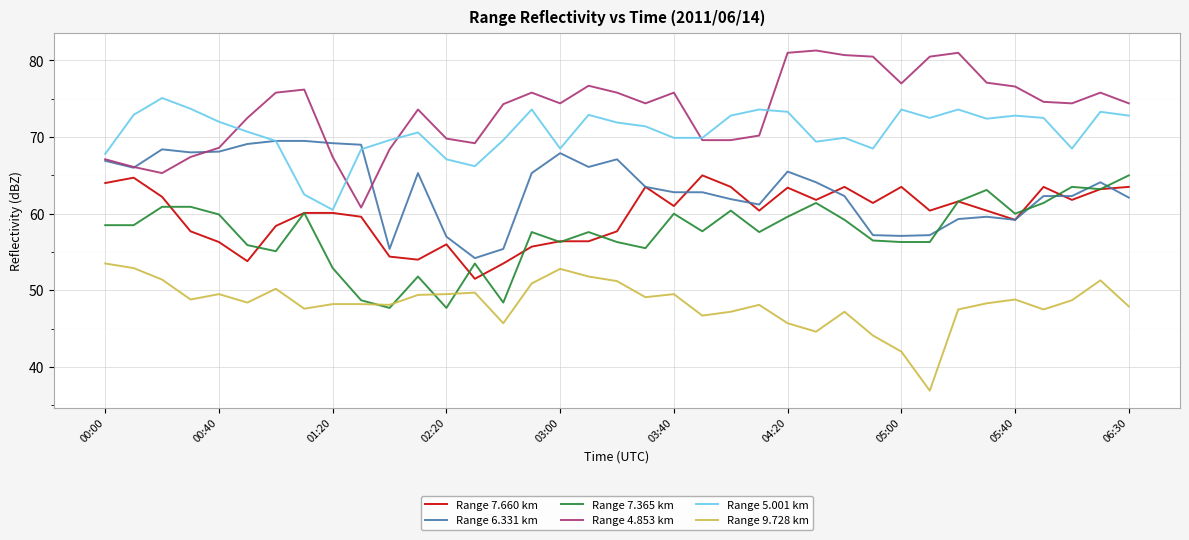

True or false: Range 6.331 km and Range 9.728 km intersect in this chart.

False